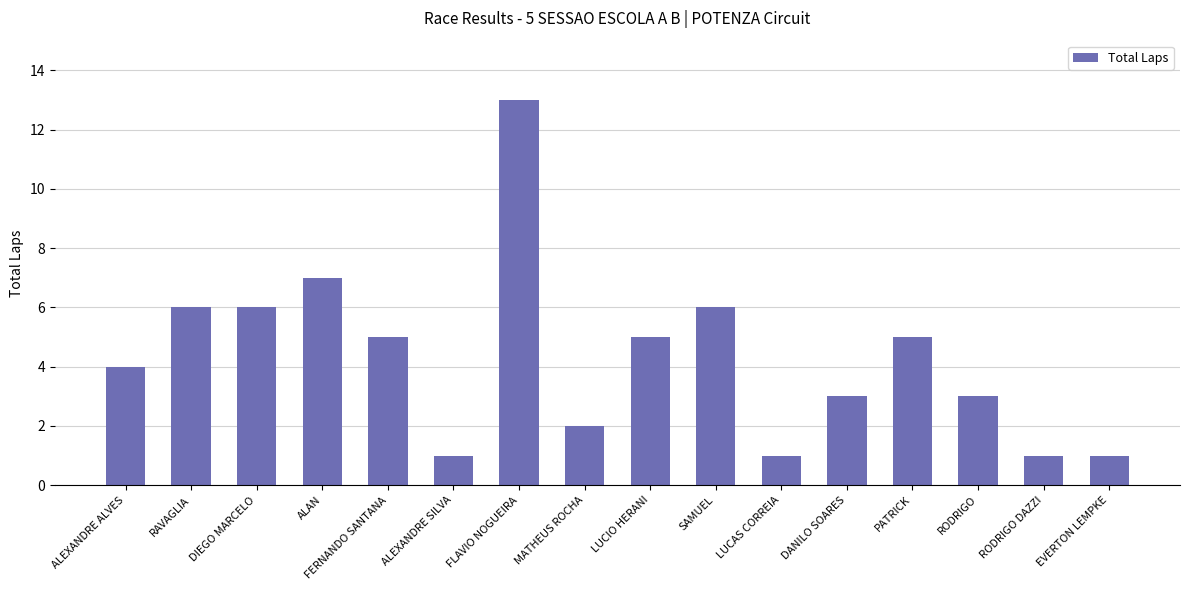

What is the label of the 8th bar from the right?

LUCIO HERANI